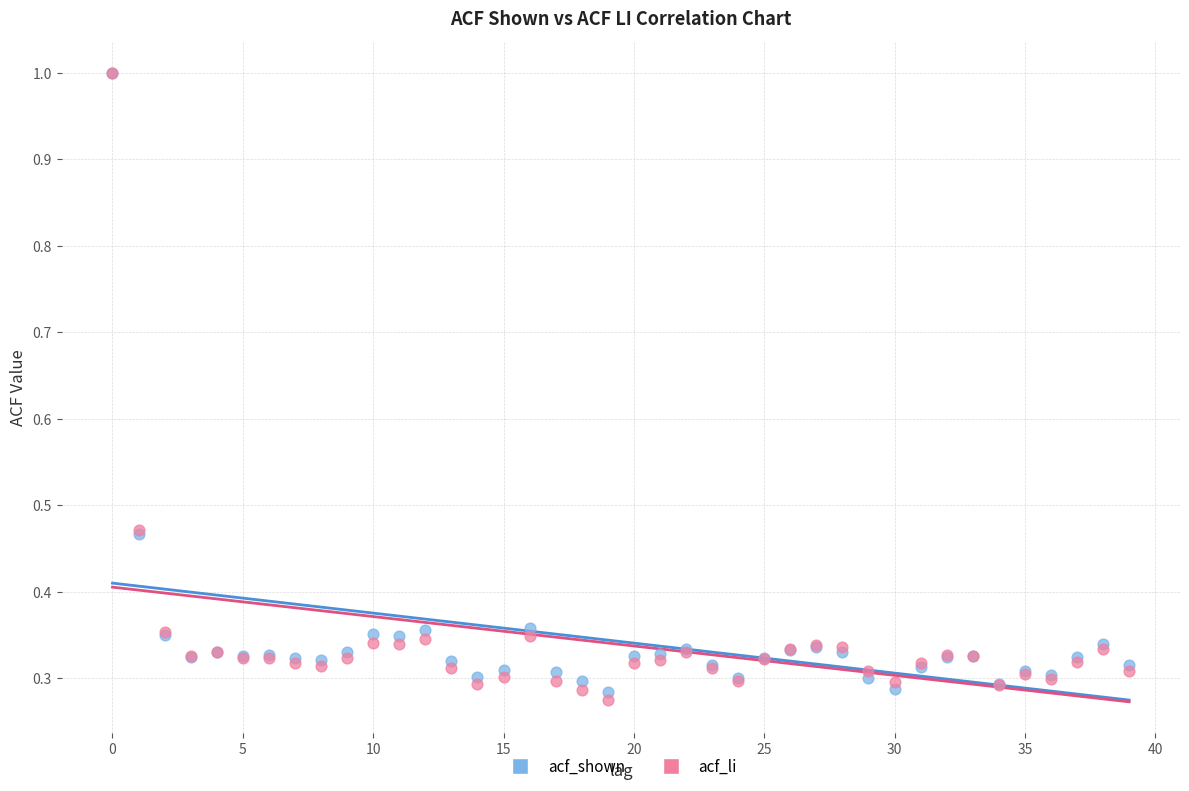

Which series has the widest spread of Y values?

acf_li